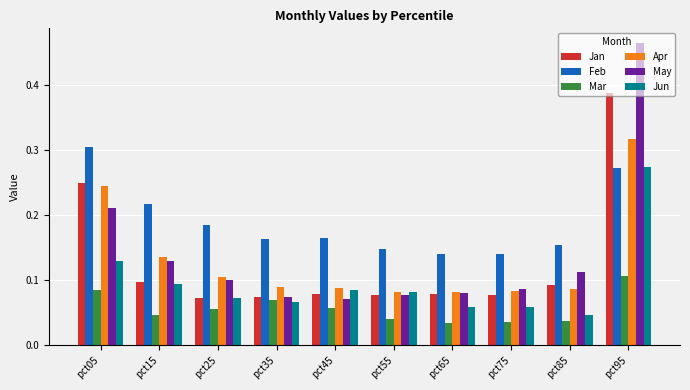

What is the sum of all Feb values?

1.9